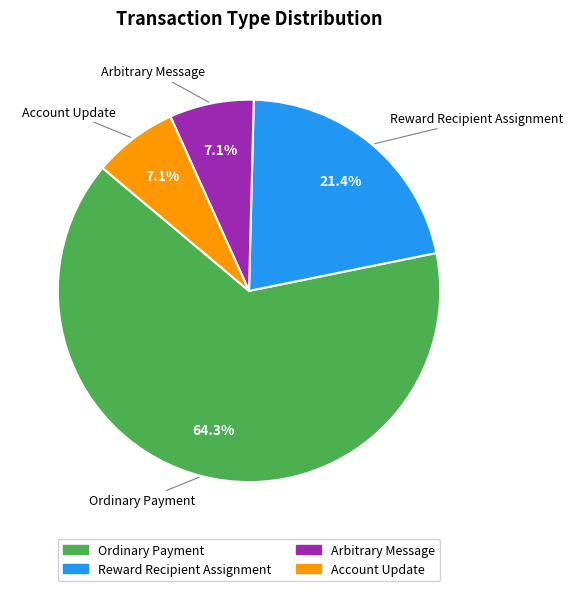

Which category has the biggest portion of the pie?

Ordinary Payment